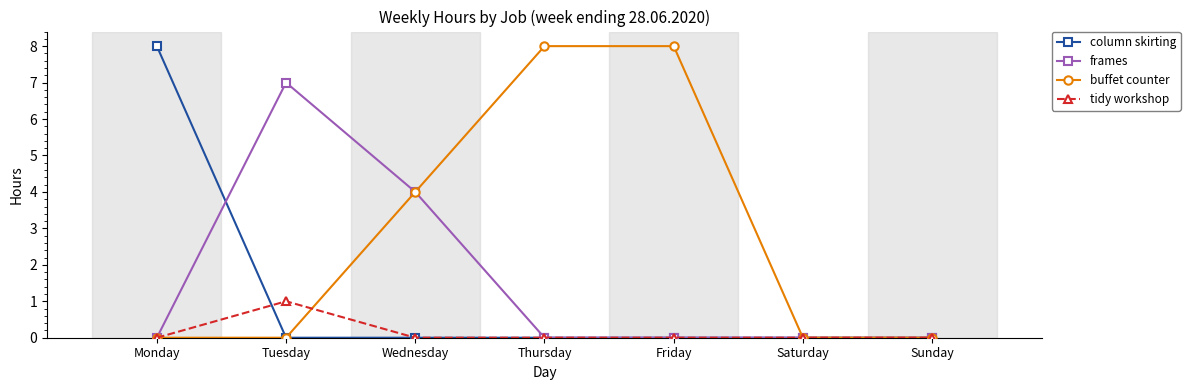

True or false: column skirting and tidy workshop cross at least once.

True